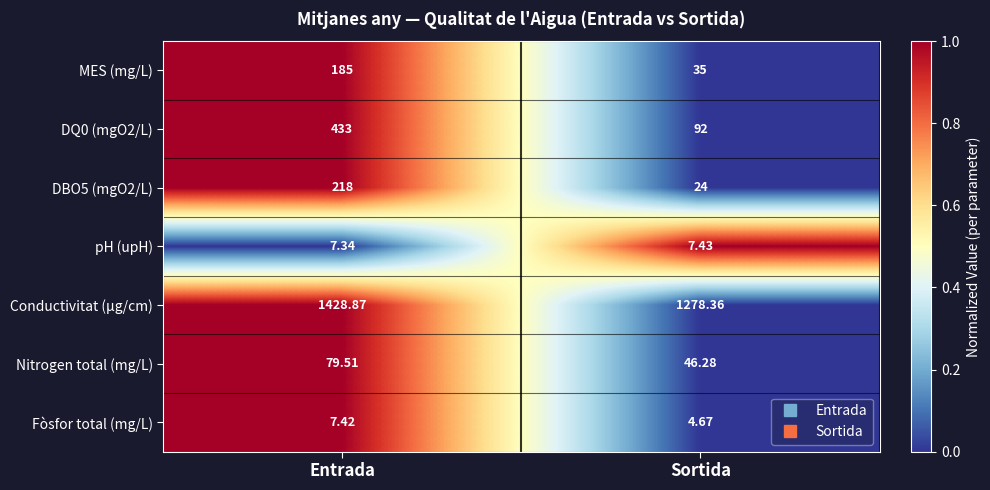

Which category has the lowest value across all series?

Sortida